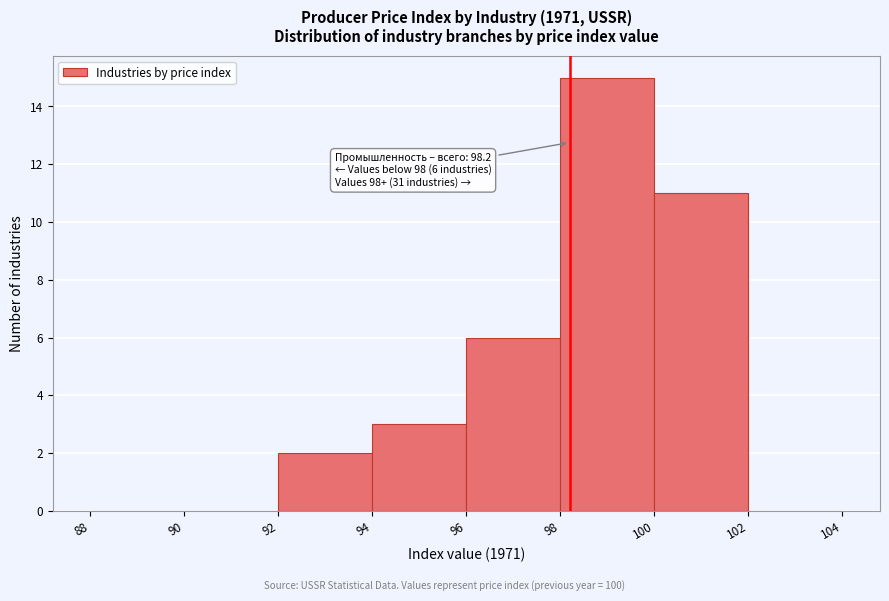

Which range on the x-axis has the tallest bar?

98 to 100